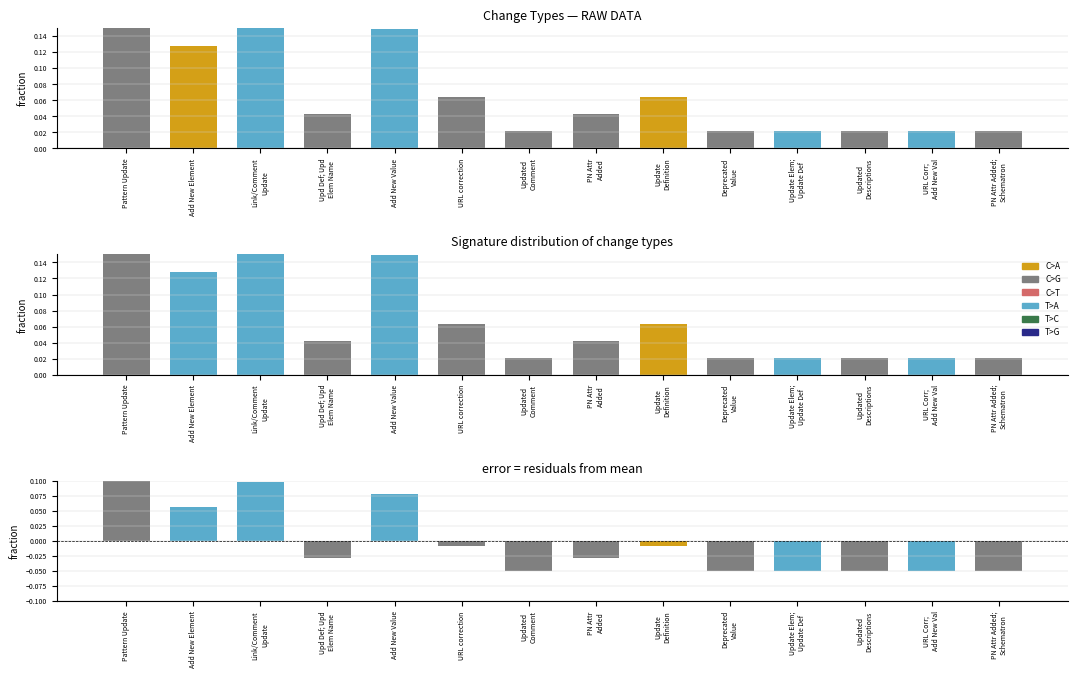

At how many categories does at least one series exceed 0?

14